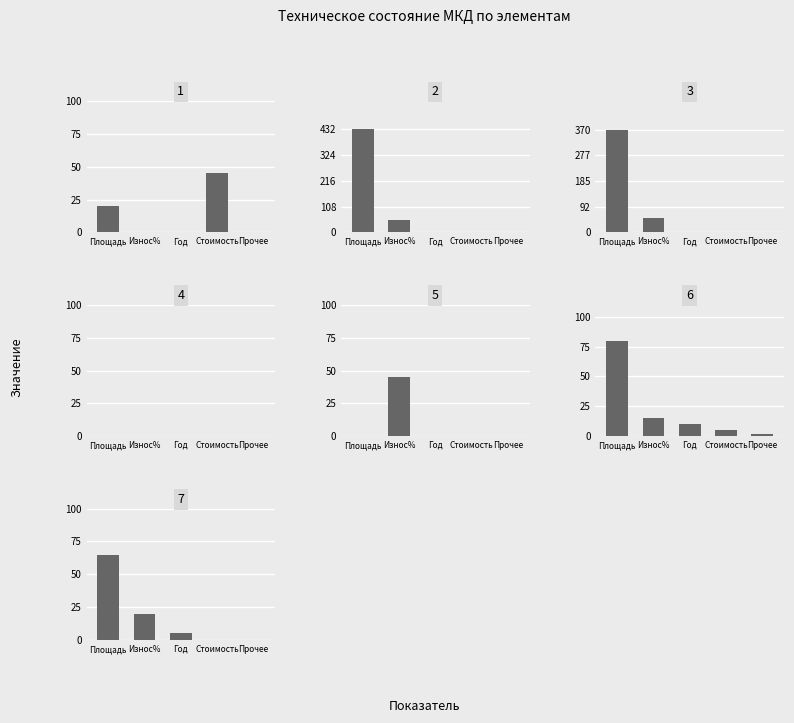

What is the total value across all series at Стоимость?

5